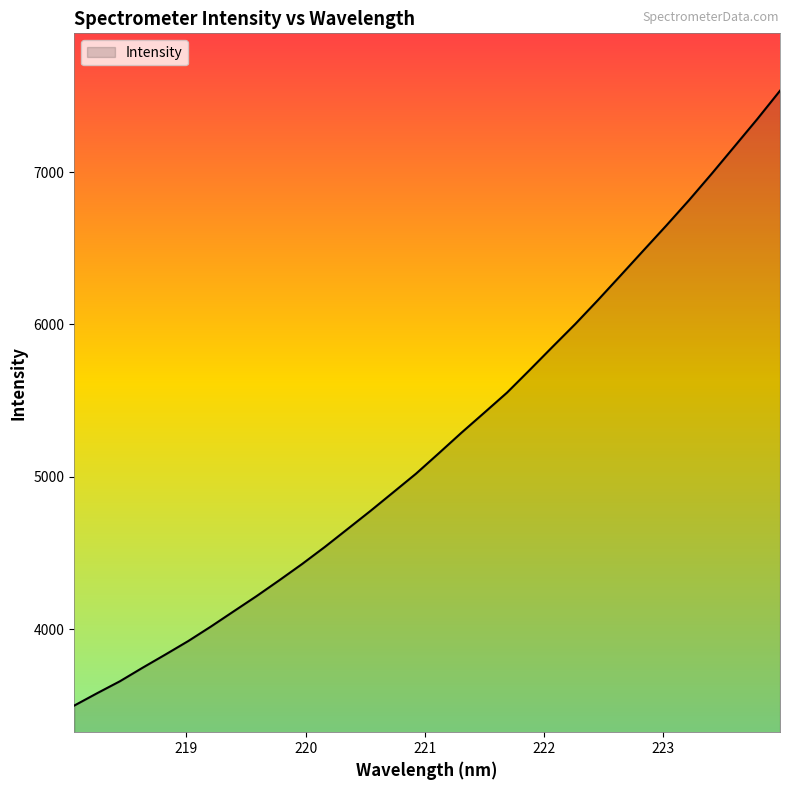

What is the difference between the maximum and minimum values?

4036.2